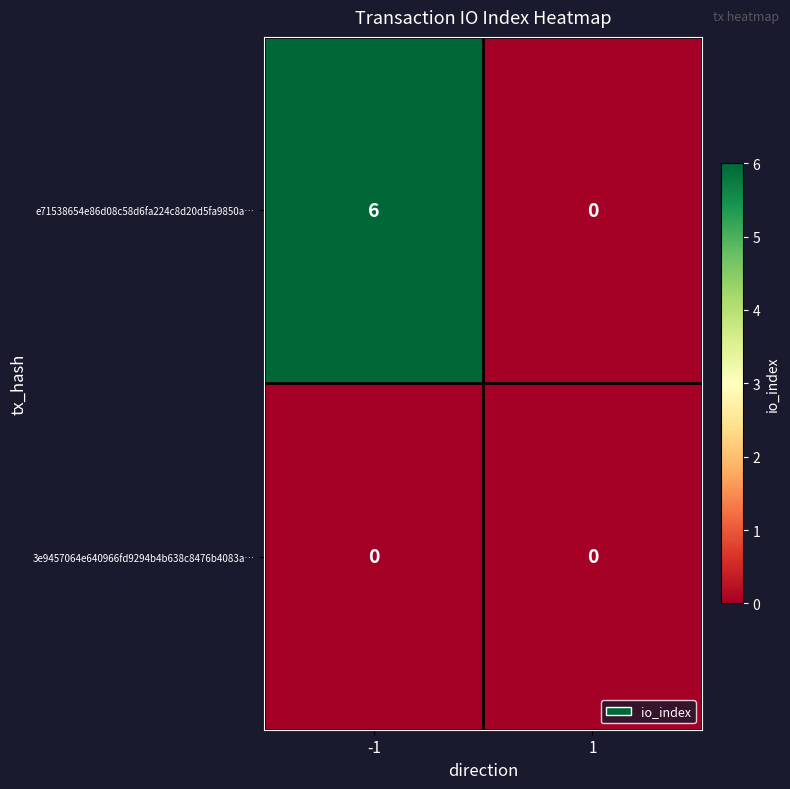

List the series in order of their peak value, lowest first.

3e9457064e640966fd9294b4b638c8476b4083a…, e71538654e86d08c58d6fa224c8d20d5fa9850a…